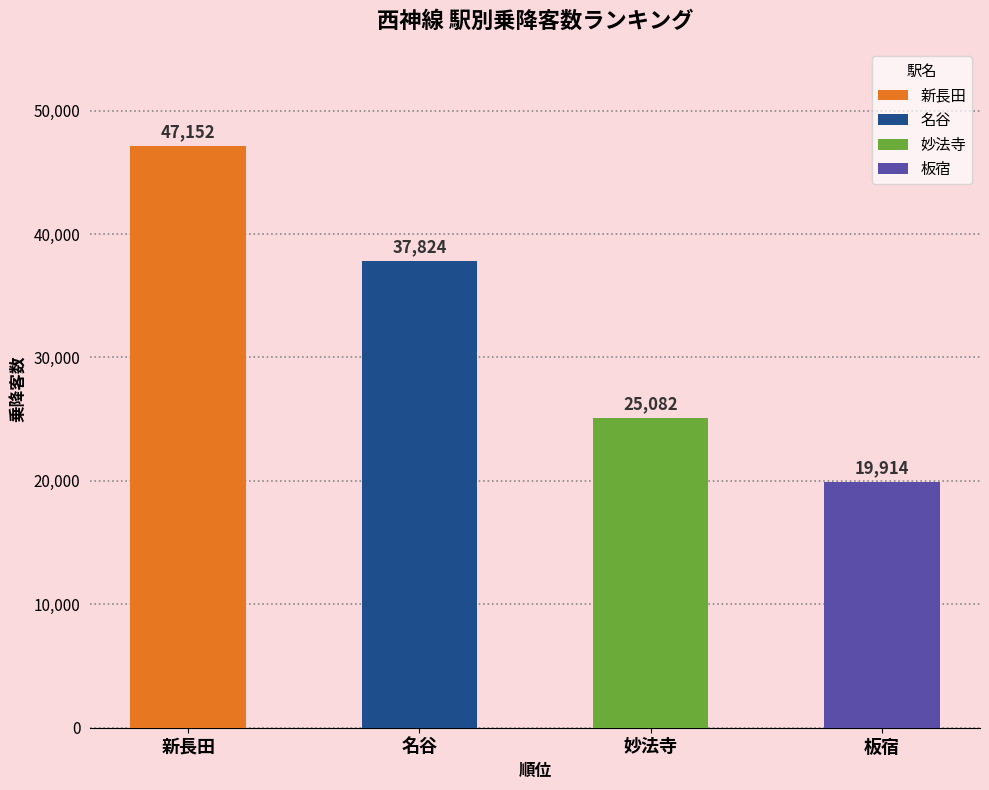

The chart shows a value of 61814 at 名谷. True or false?

False